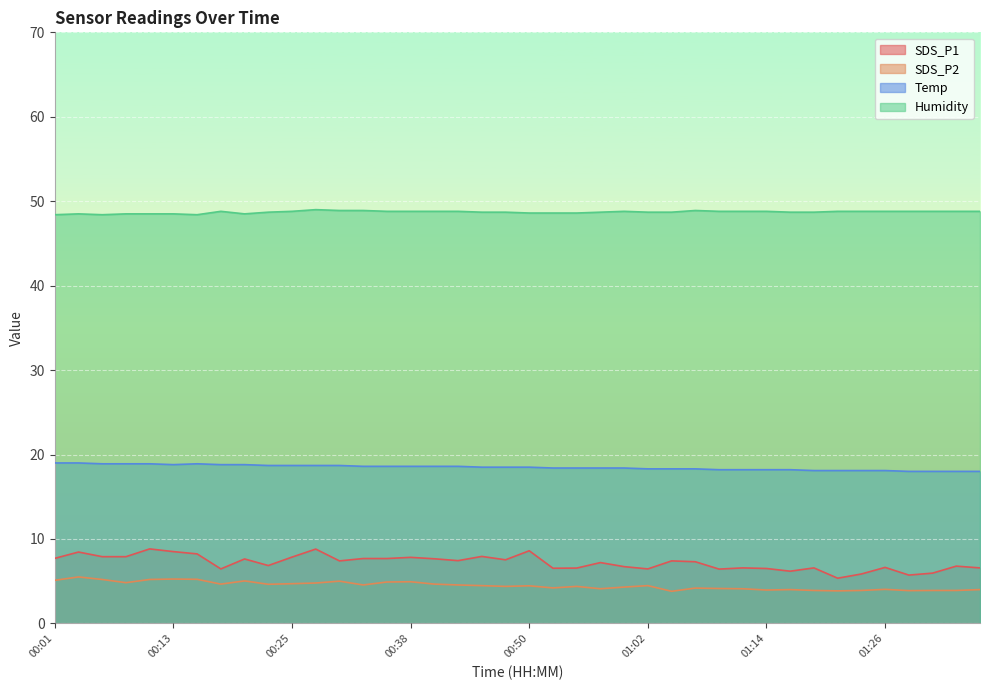

What is the minimum value for Temp?

18.0